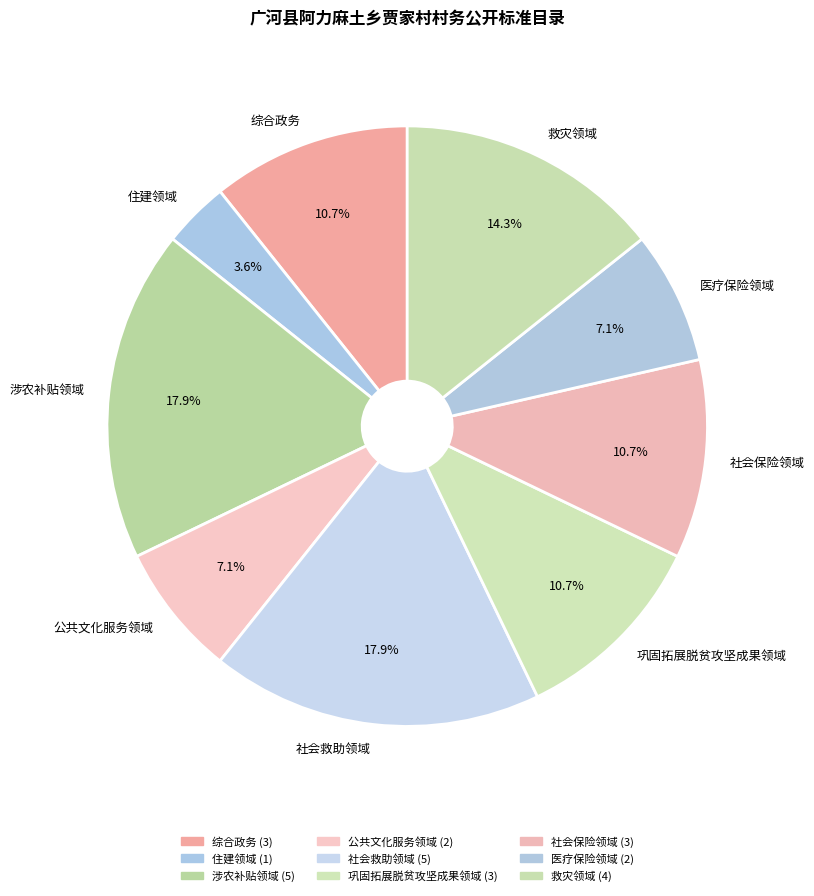

Does any single category account for the majority?

No